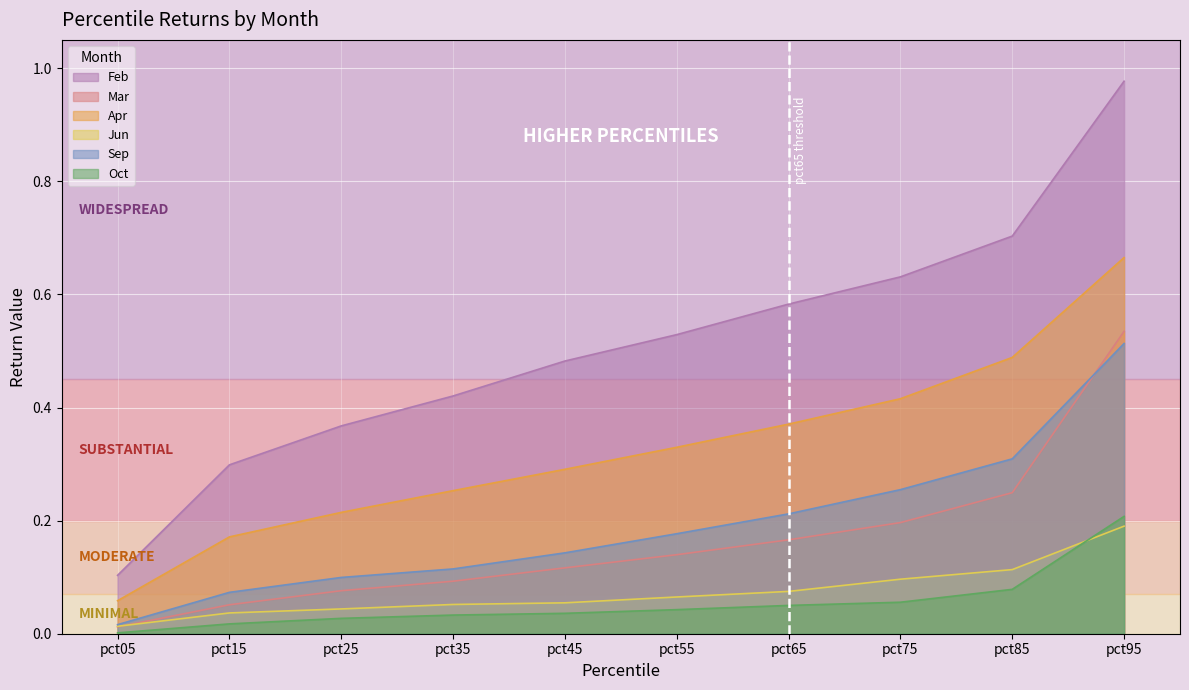

Which label corresponds to the largest value in the chart?

pct95